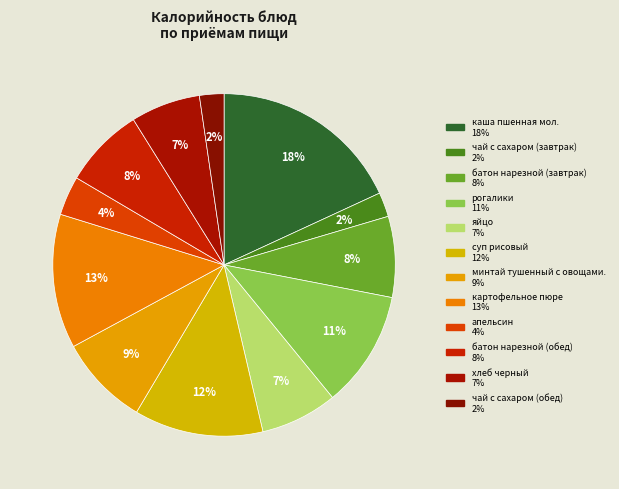

Count the number of slices in the pie.

12